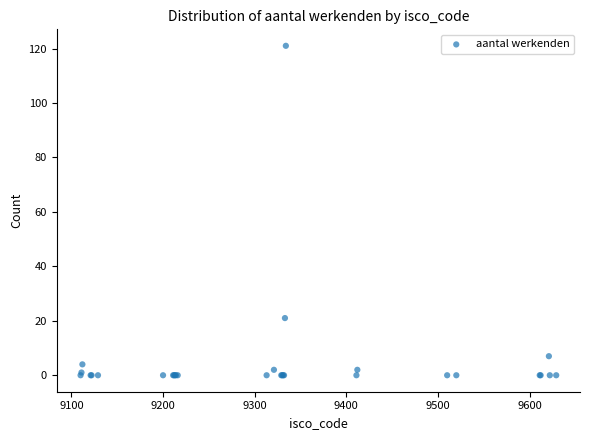

What Y value in the scatter plot is closest to 60?

21